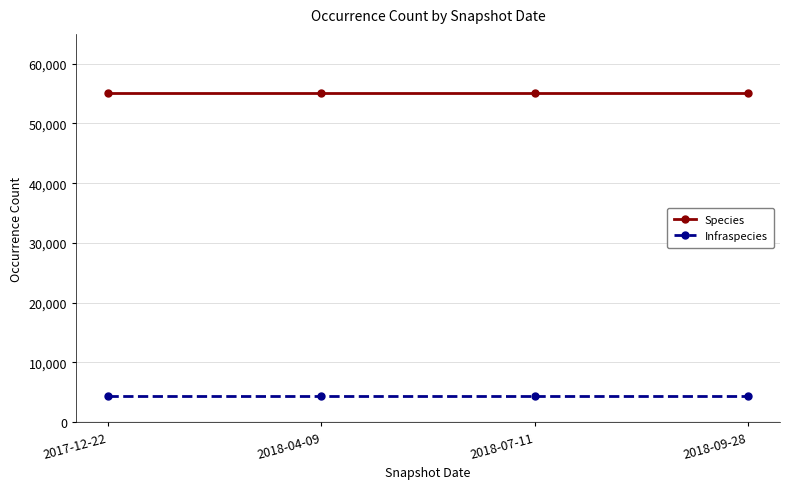

True or false: Infraspecies has a value of 7403 at 2018-09-28.

False